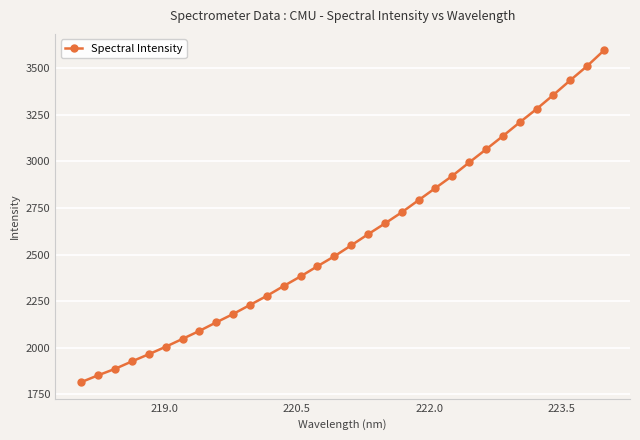

How many values exceed 2549?

16